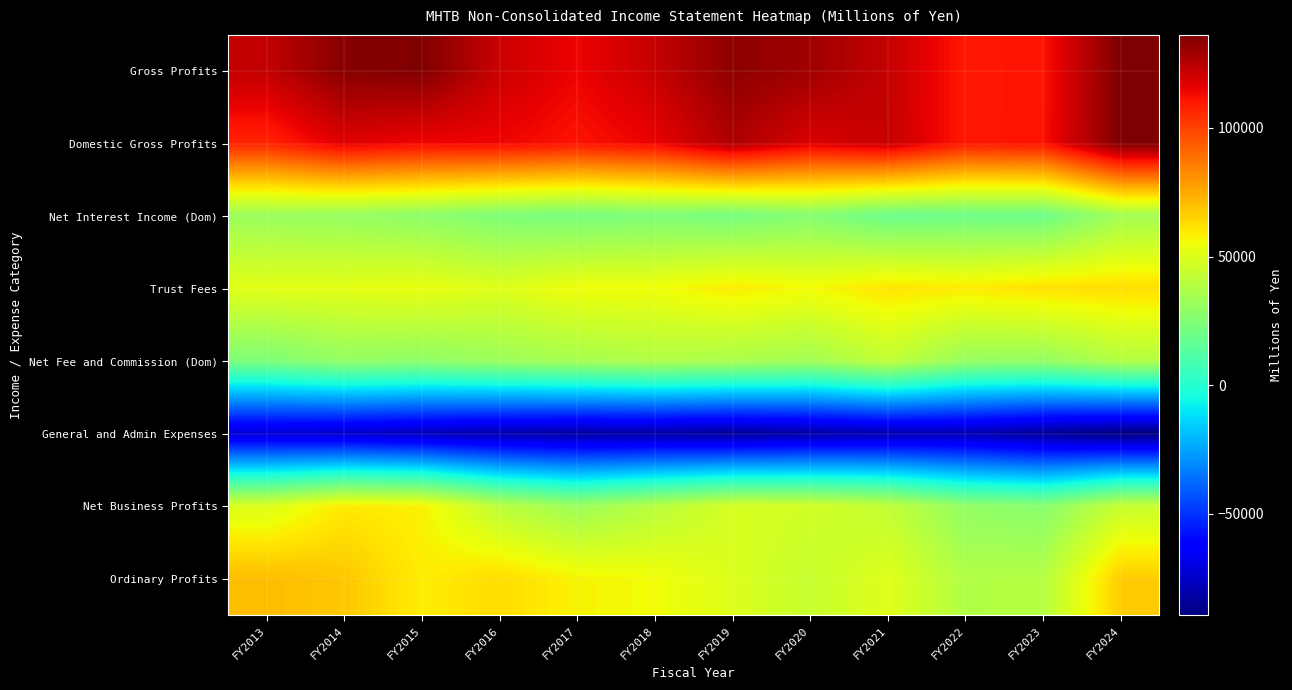

List the labels in order of Domestic Gross Profits value, largest first.

FY2024, FY2019, FY2021, FY2020, FY2014, FY2018, FY2016, FY2015, FY2023, FY2017, FY2022, FY2013